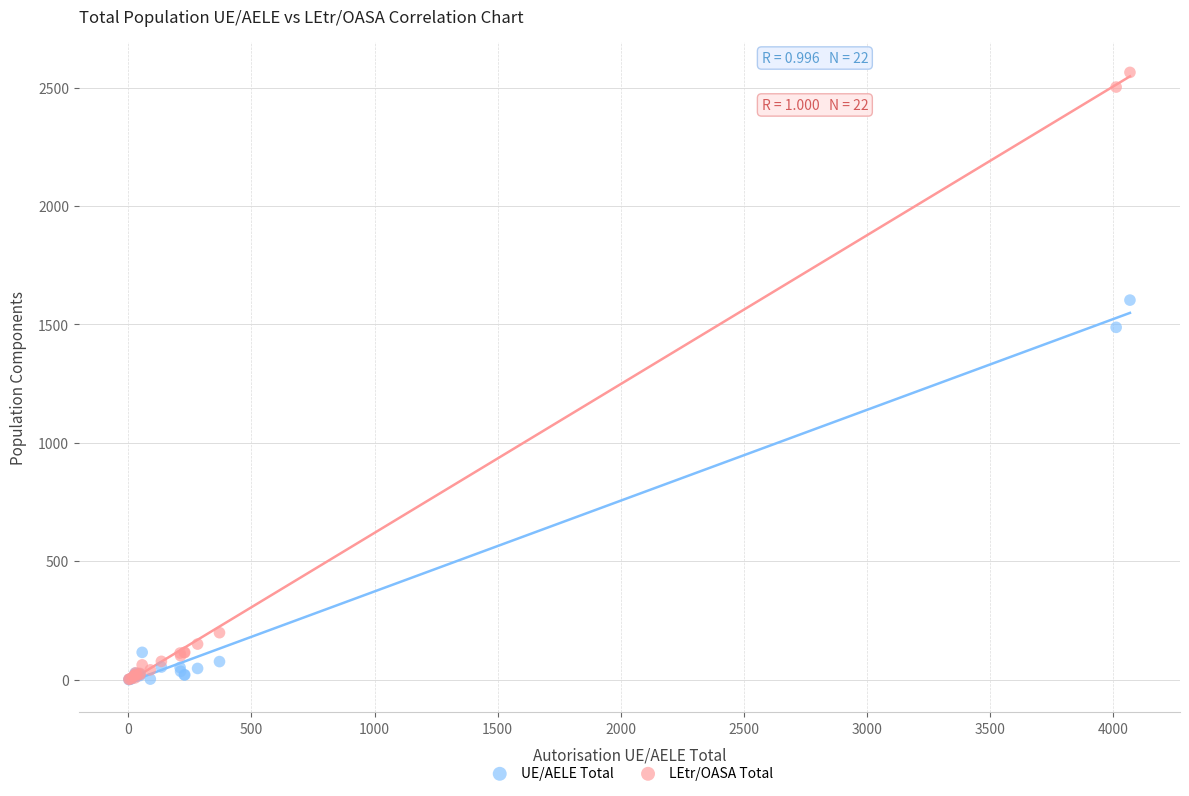

What are all the series names shown in the legend?

UE/AELE Total, LEtr/OASA Total